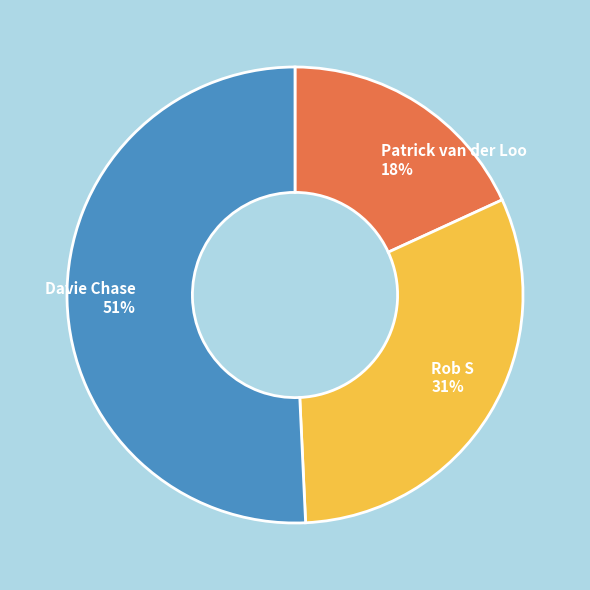

What percentage is the Patrick van der Loo slice, to the nearest percent?

18%